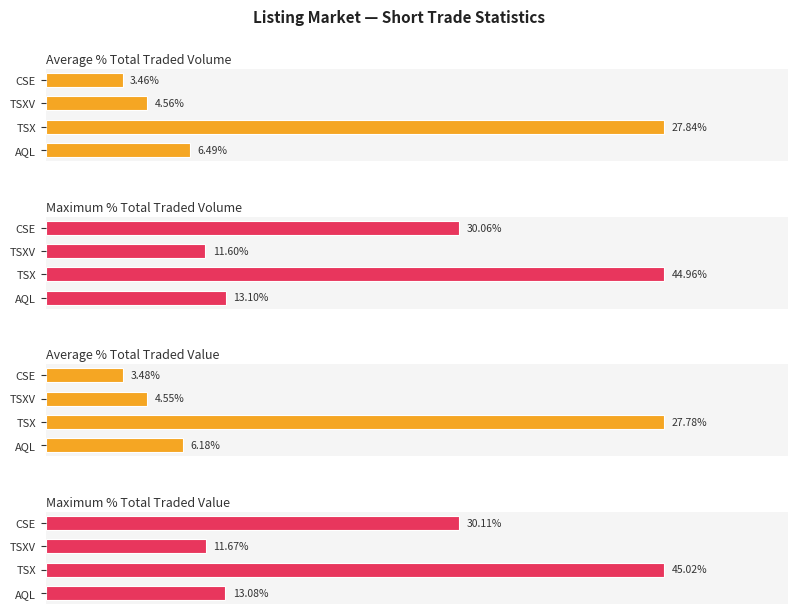

Which series has the widest spread of values?

Maximum % Total Traded Volume